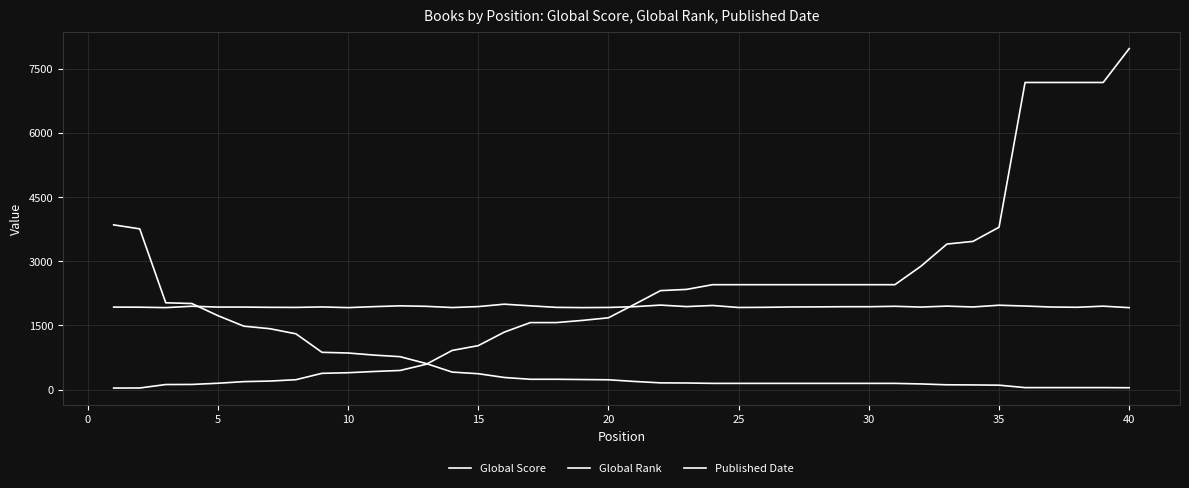

What is the minimum value for Global Rank?

35